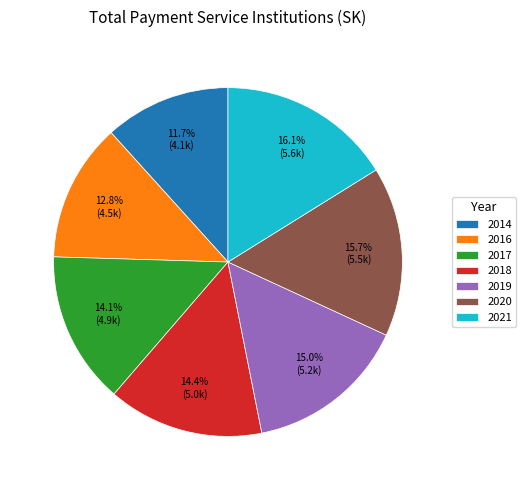

Which has a higher value, 2016 or 2017?

2017